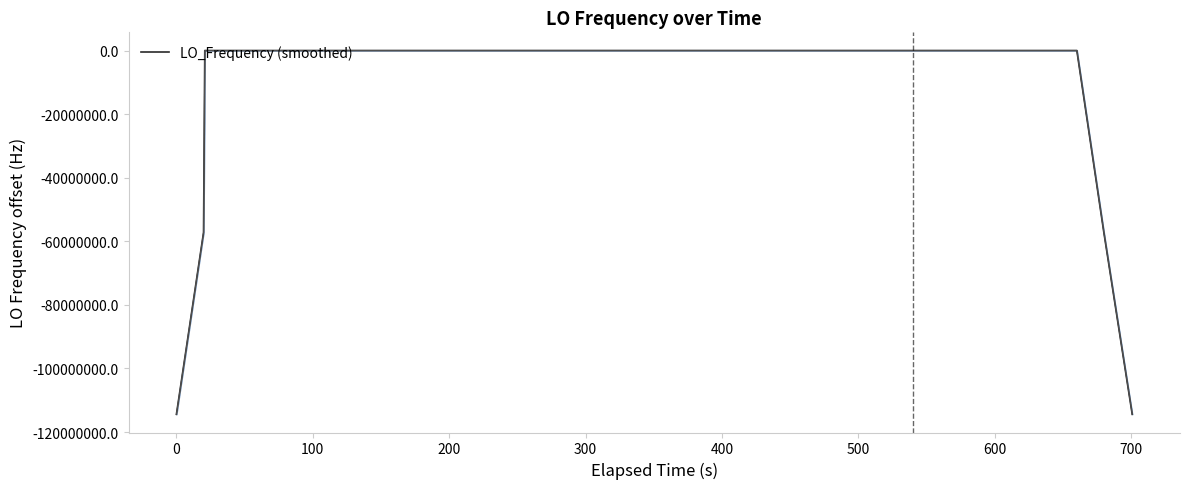

Does the chart display data point markers on the line(s)?

No